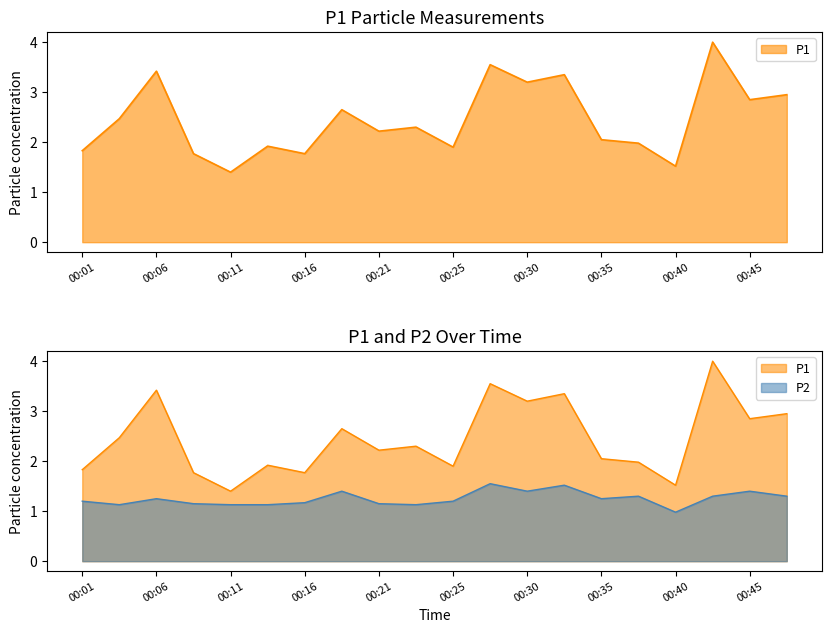

True or false: P2 and P1 cross at least once.

False